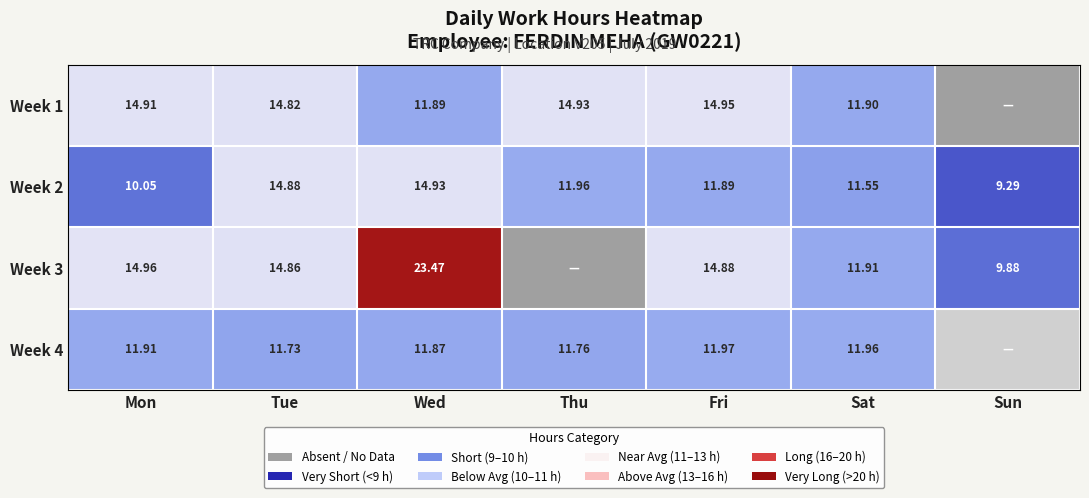

At Mon, list the series in order from smallest to largest.

Week 2, Week 4, Week 1, Week 3